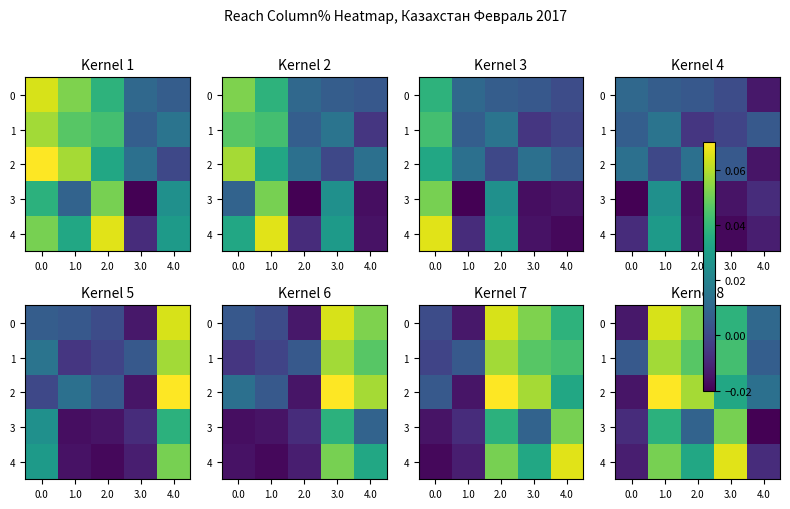

Between 4.0 and 1.0, which is larger?

1.0